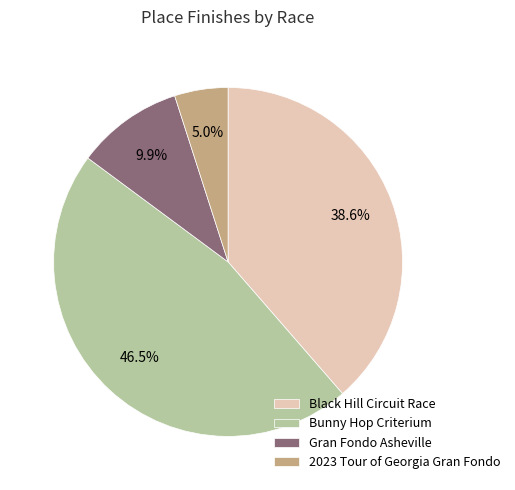

Is there any slice that represents more than half of the pie?

No